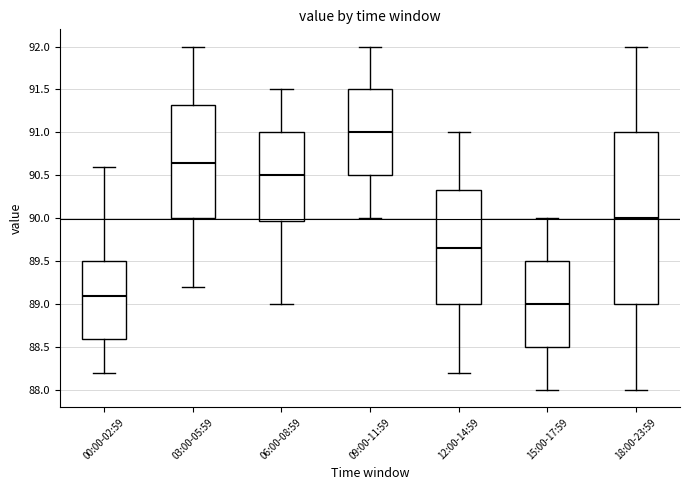

Which box's median line is the lowest?

15:00-17:59